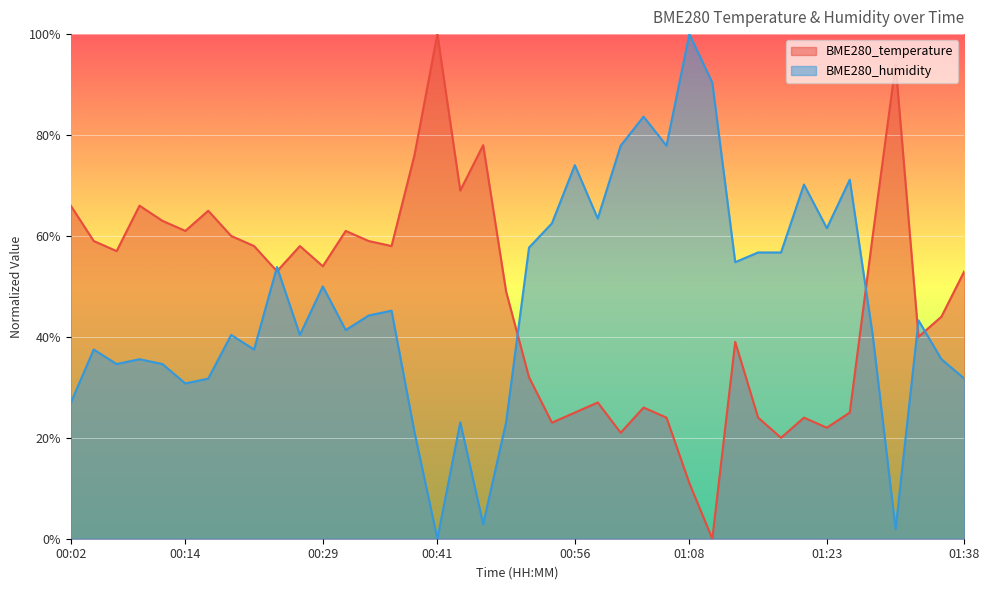

The value of BME280_temperature at 00:41 is 141.7. True or false?

False